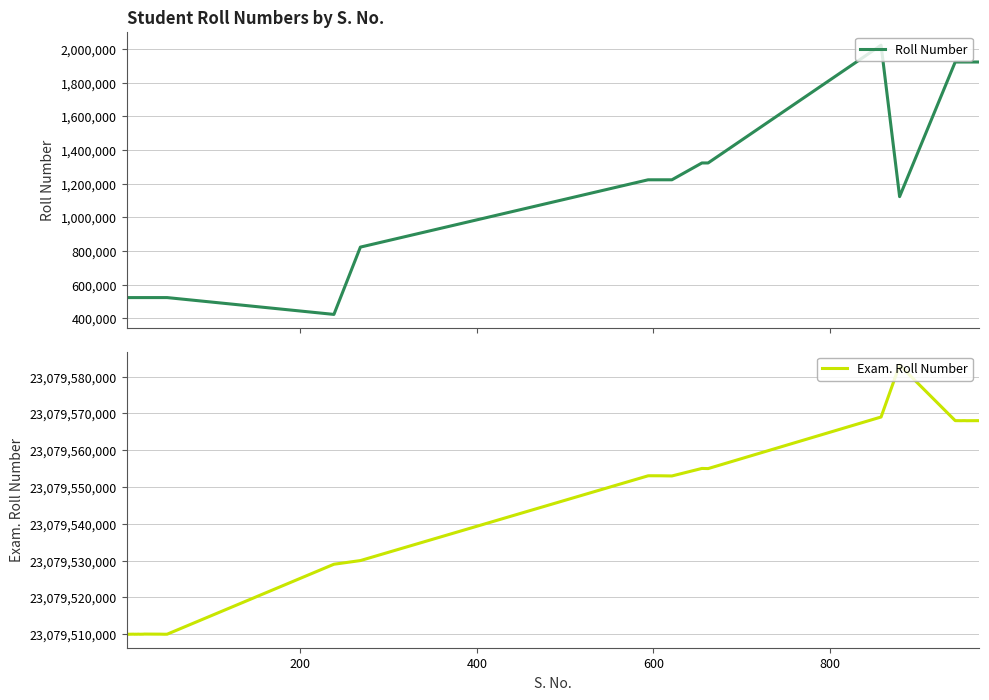

True or false: Exam. Roll Number has more than 1 points higher than both neighbors.

True